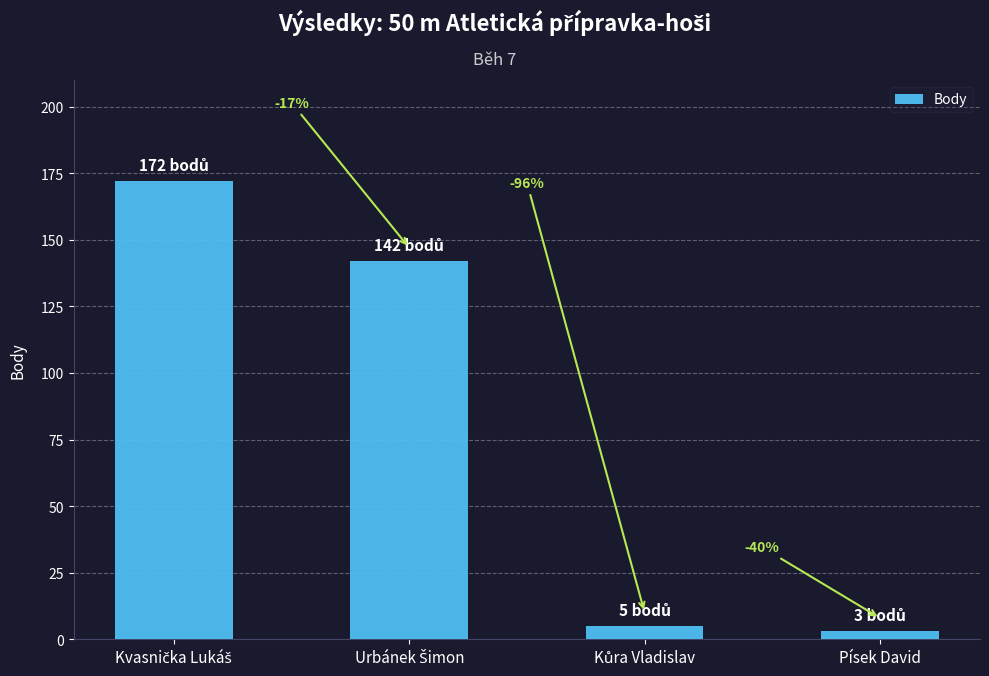

List the labels in order of value, largest first.

Kvasnička Lukáš, Urbánek Šimon, Kůra Vladislav, Písek David